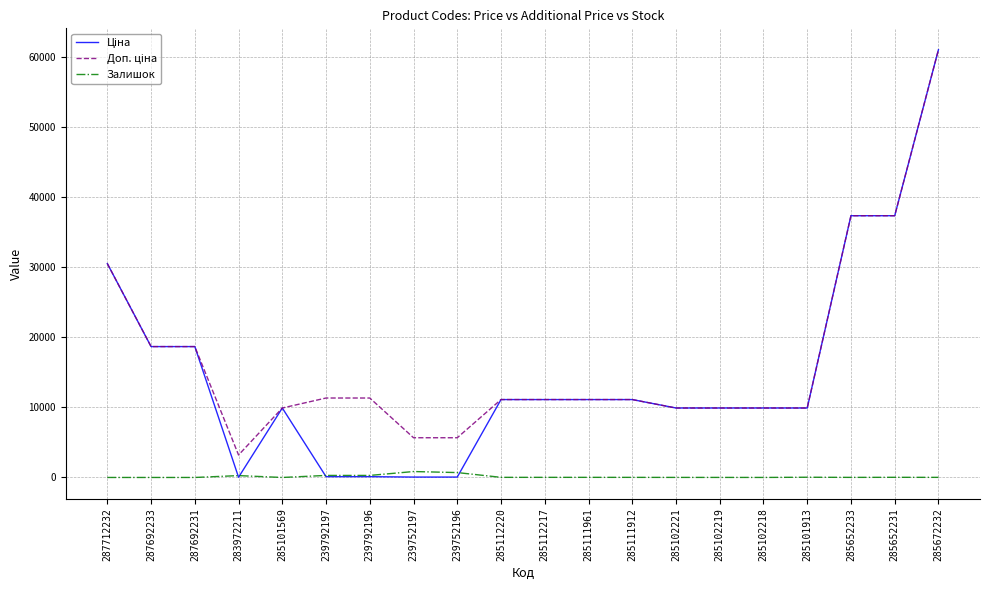

What is the total value across all series at 285101569?

19817.0